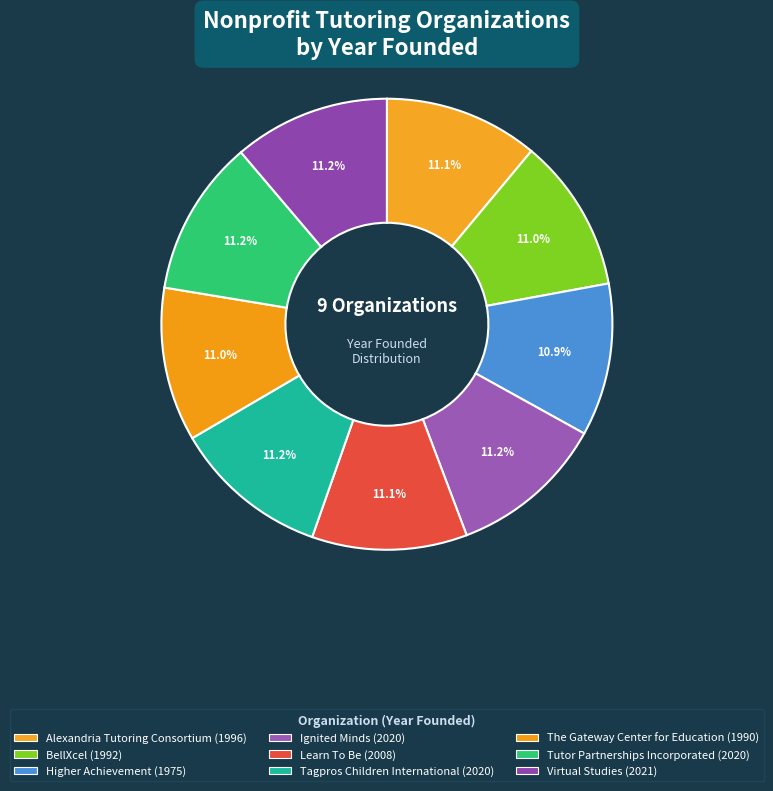

What is the smallest slice in the pie chart?

Higher Achievement